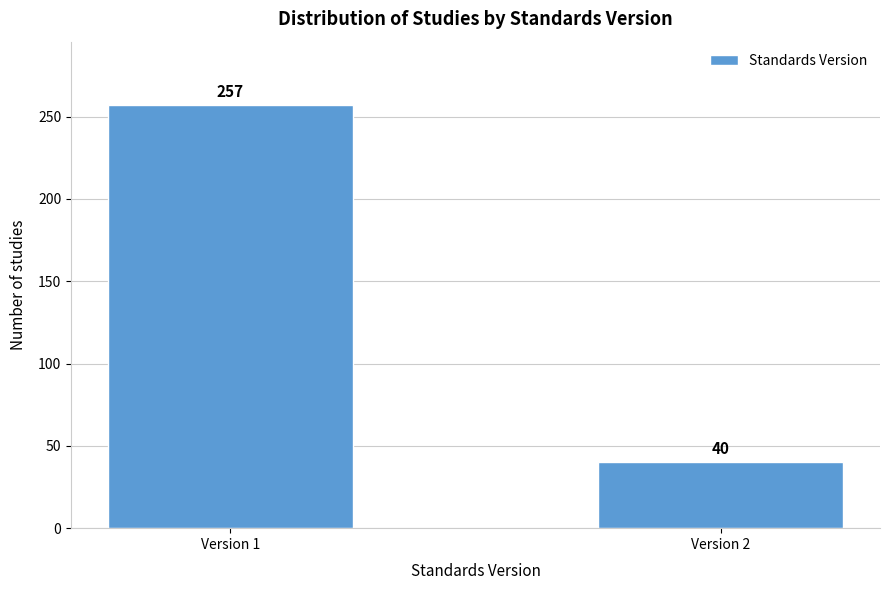

Reading left to right, what are all the values shown in this chart?

Version 1=257	Version 2=40